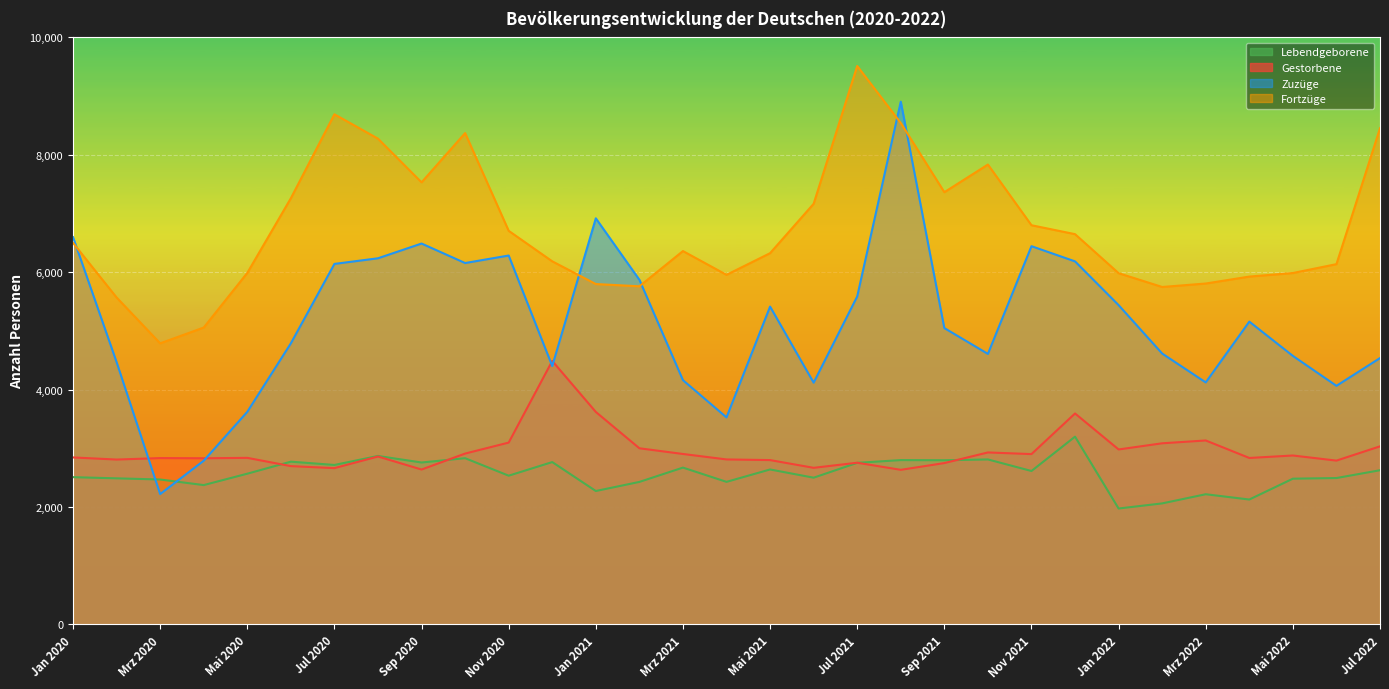

What position from the right is Aug 2021?

12